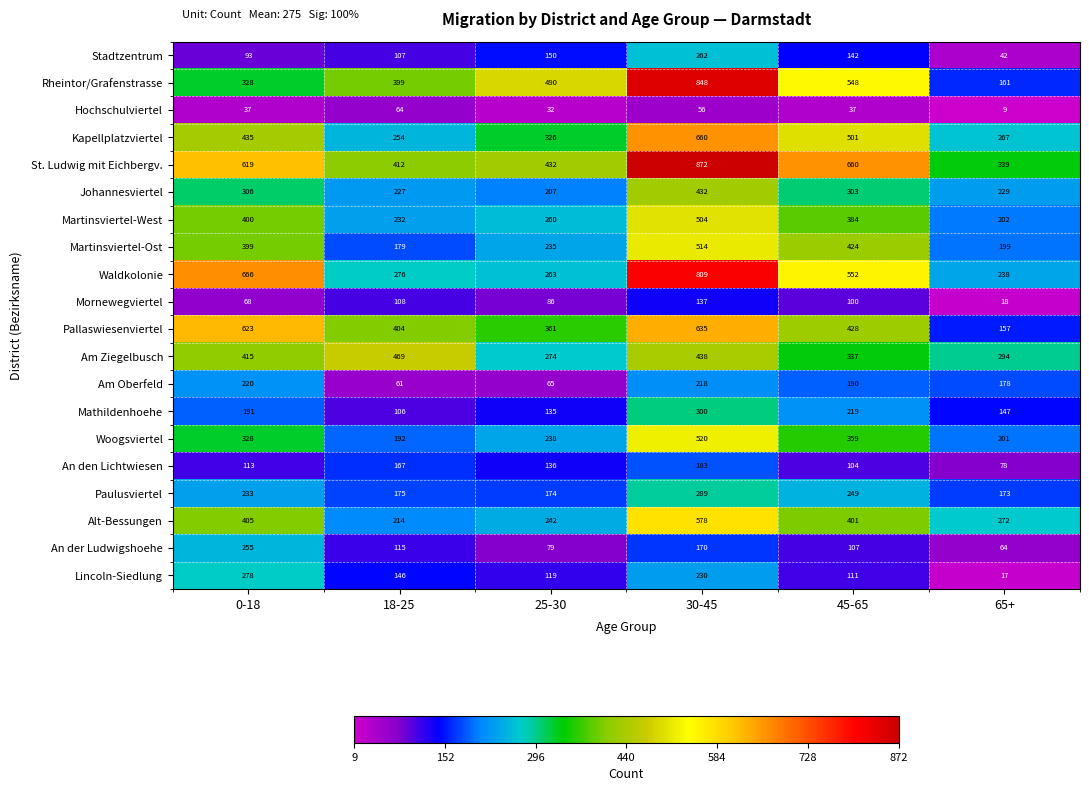

At which category is the sum across all series the highest?

30-45